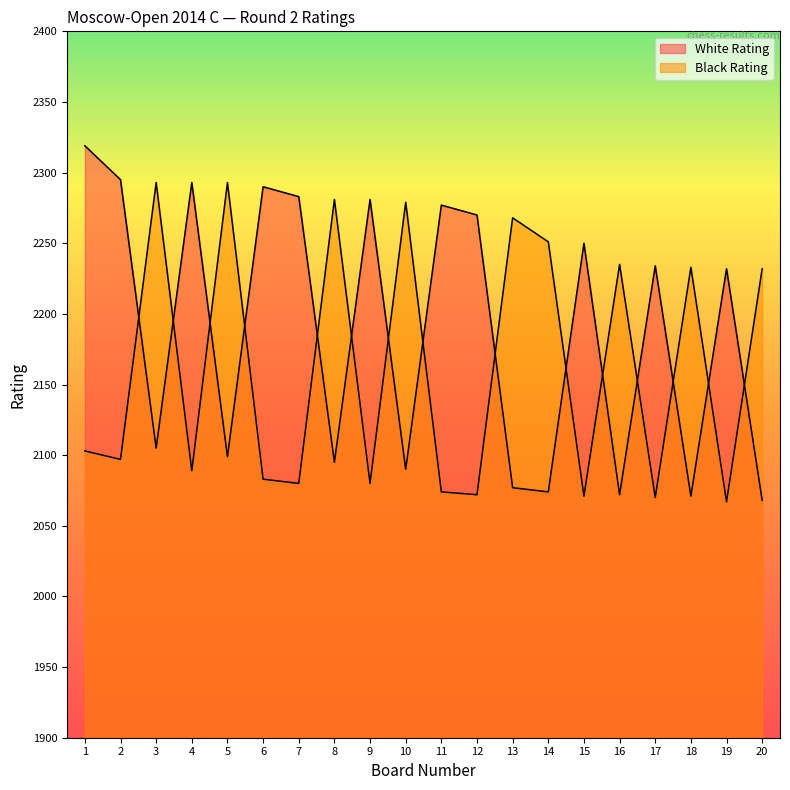

What is the difference between the second highest and minimum values in the Black Rating series?

226